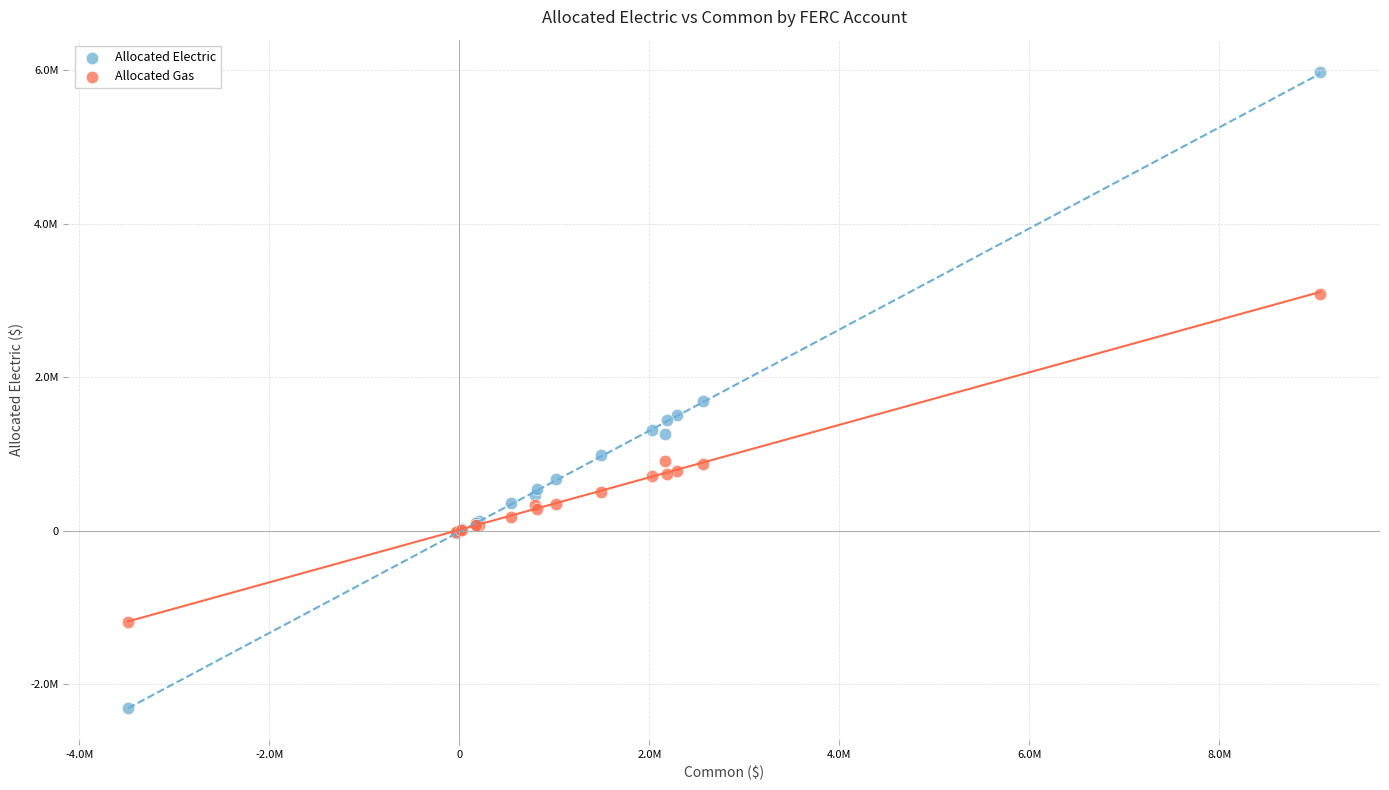

Which series contains the highest Y value?

Allocated Electric